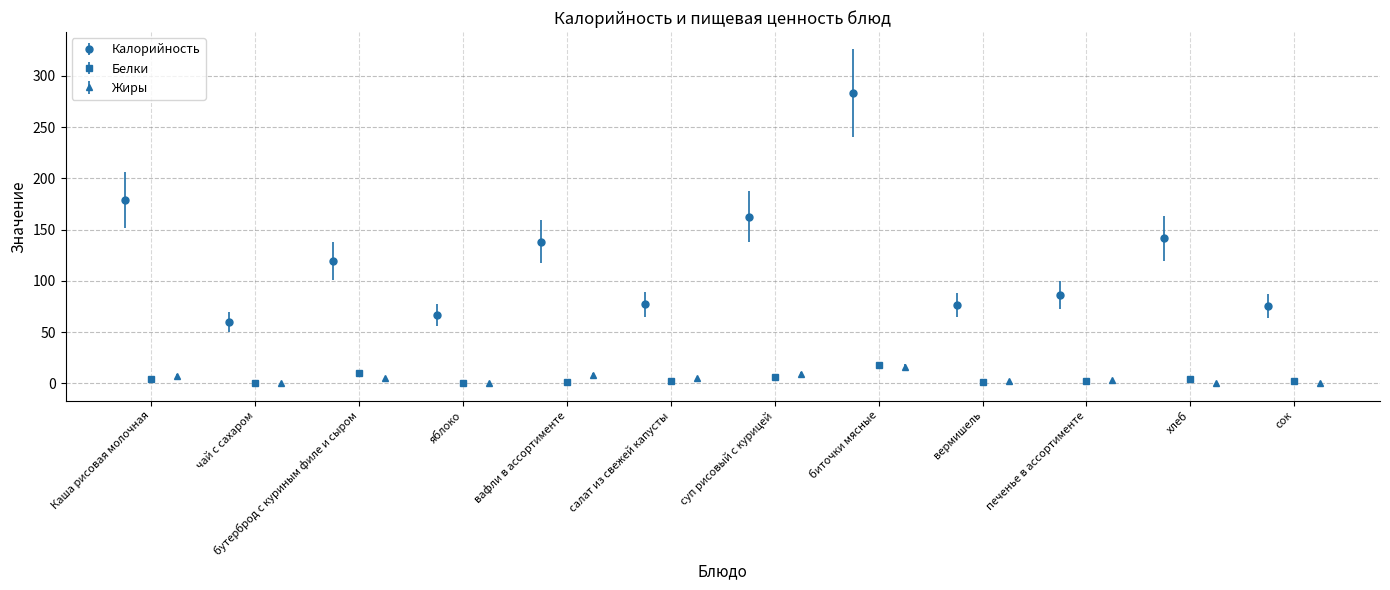

What is the value of the Белки bar at the 12th from the left?

1.8